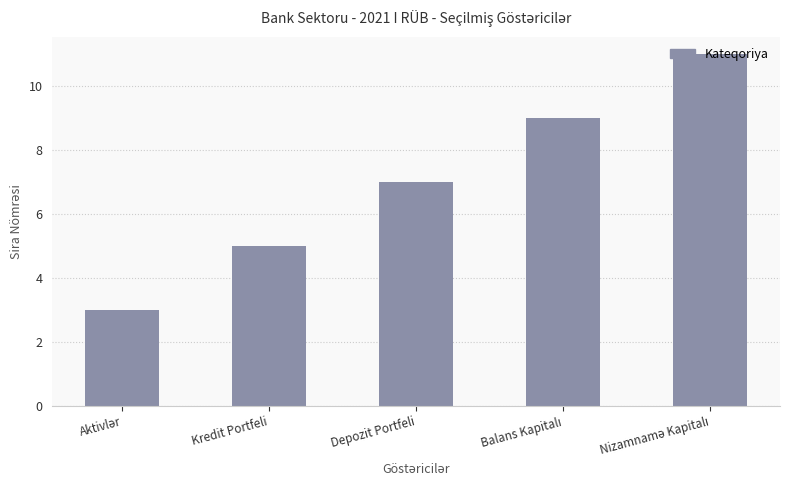

What position from the left is Depozit Portfeli?

3